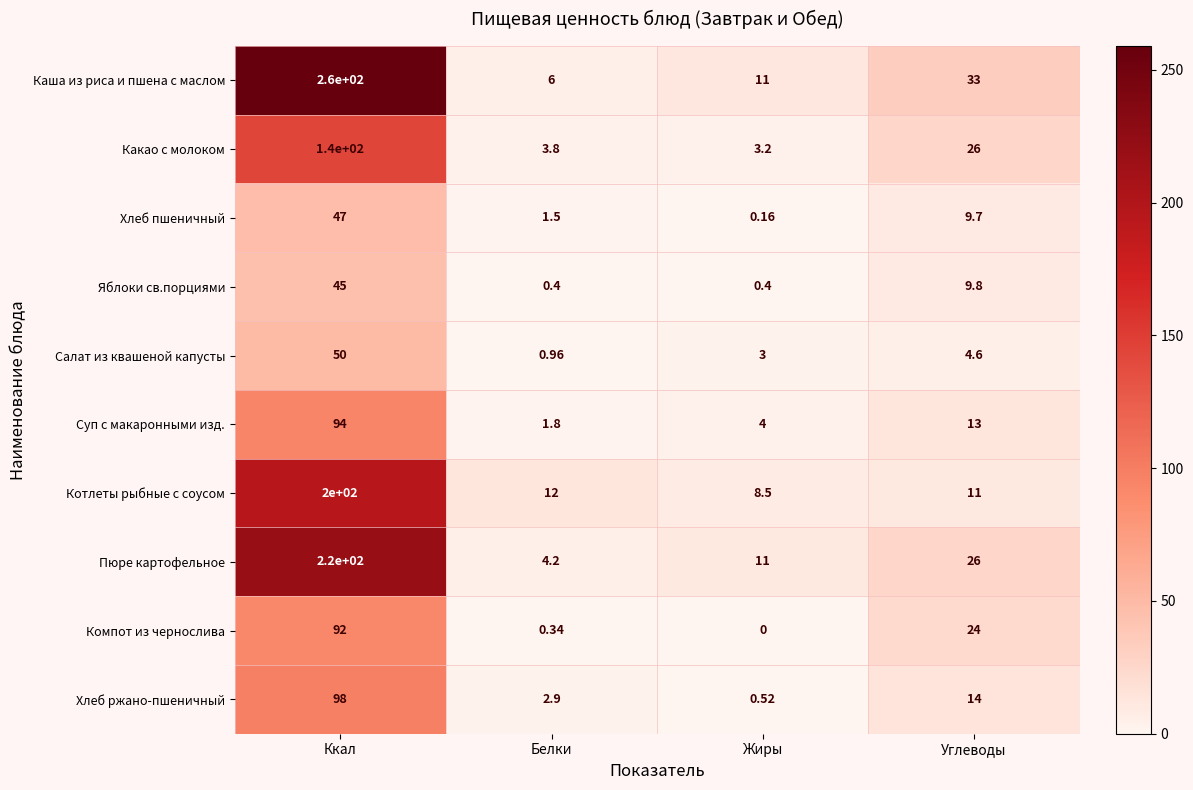

Which series has the widest spread of values?

Каша из риса и пшена с маслом